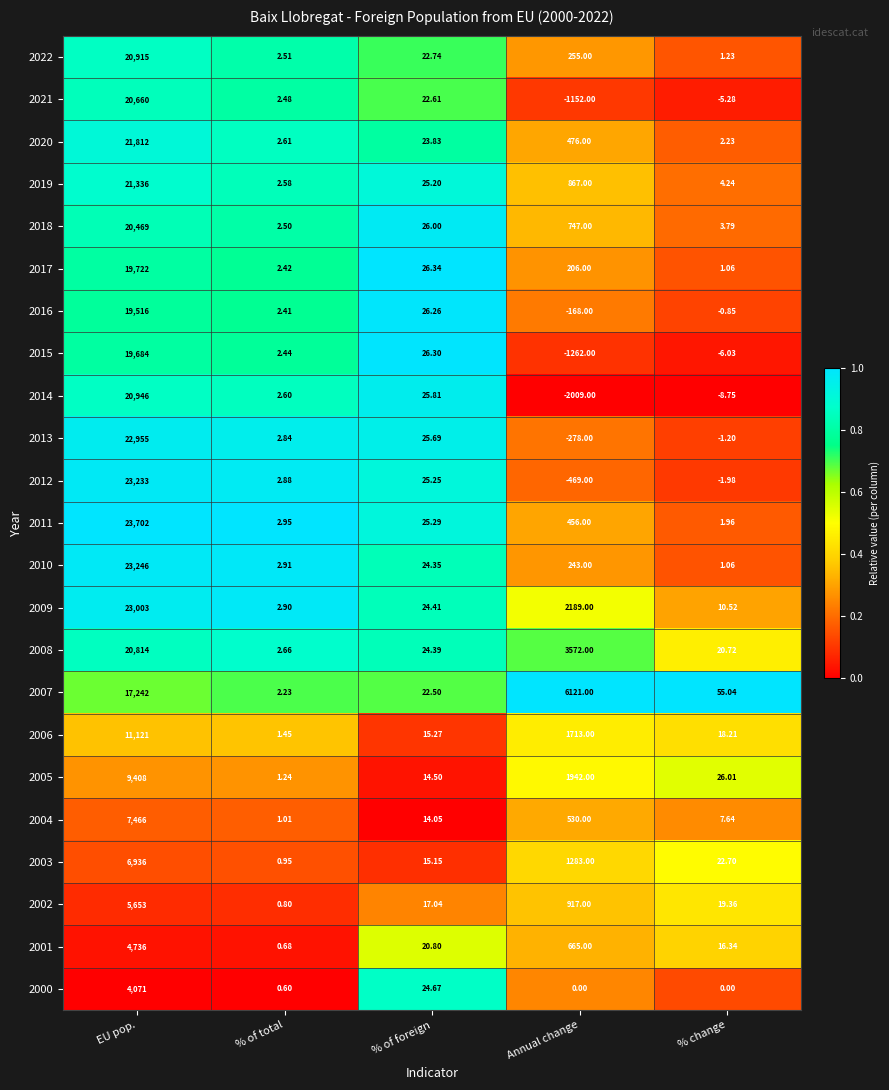

What is the difference between the highest and lowest values at EU pop.?

19631.0